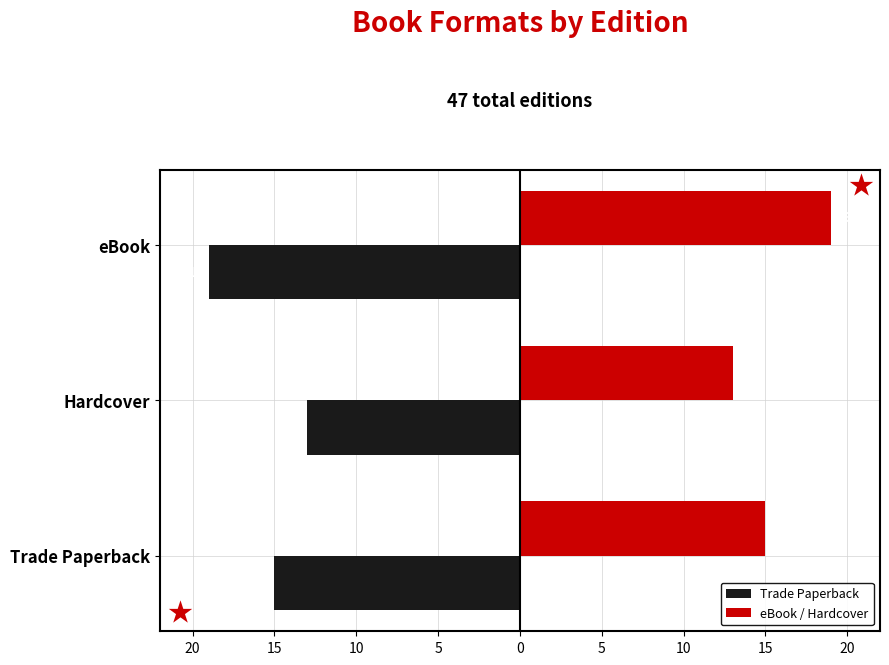

What are all the series names shown in the legend?

Trade Paperback, eBook / Hardcover